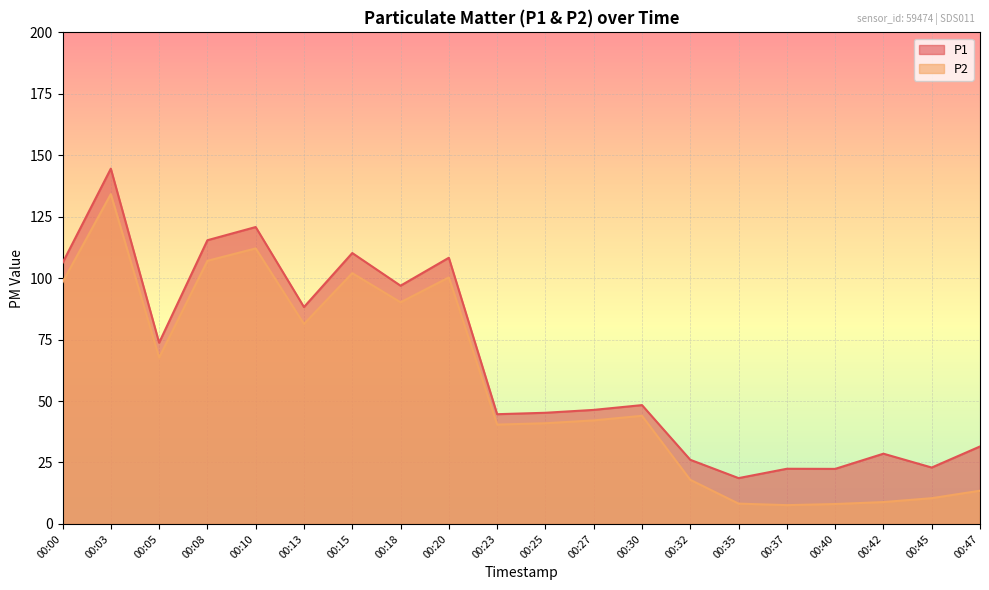

List the labels in order of P1 value, smallest first.

00:35, 00:40, 00:37, 00:45, 00:32, 00:42, 00:47, 00:23, 00:25, 00:27, 00:30, 00:05, 00:13, 00:18, 00:00, 00:20, 00:15, 00:08, 00:10, 00:03